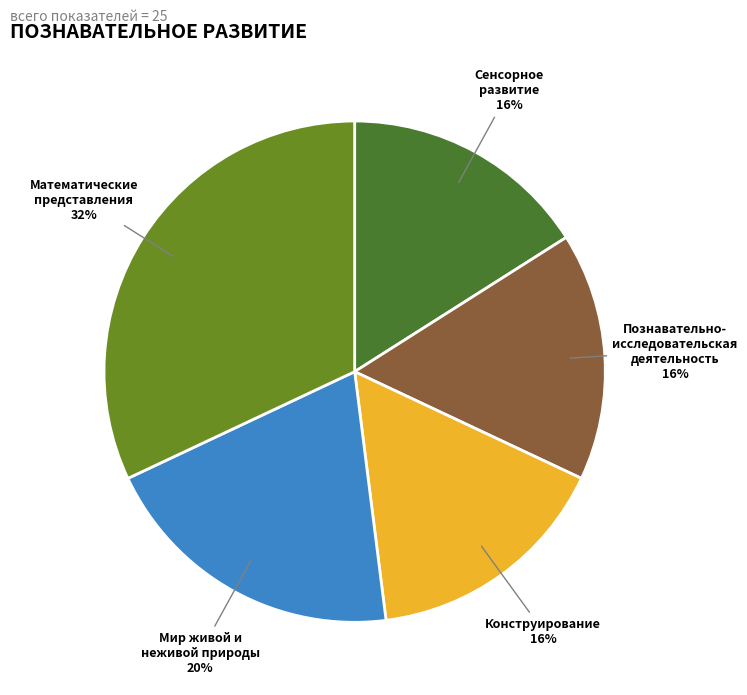

What percentage is the Сенсорное развитие slice, to the nearest percent?

16%